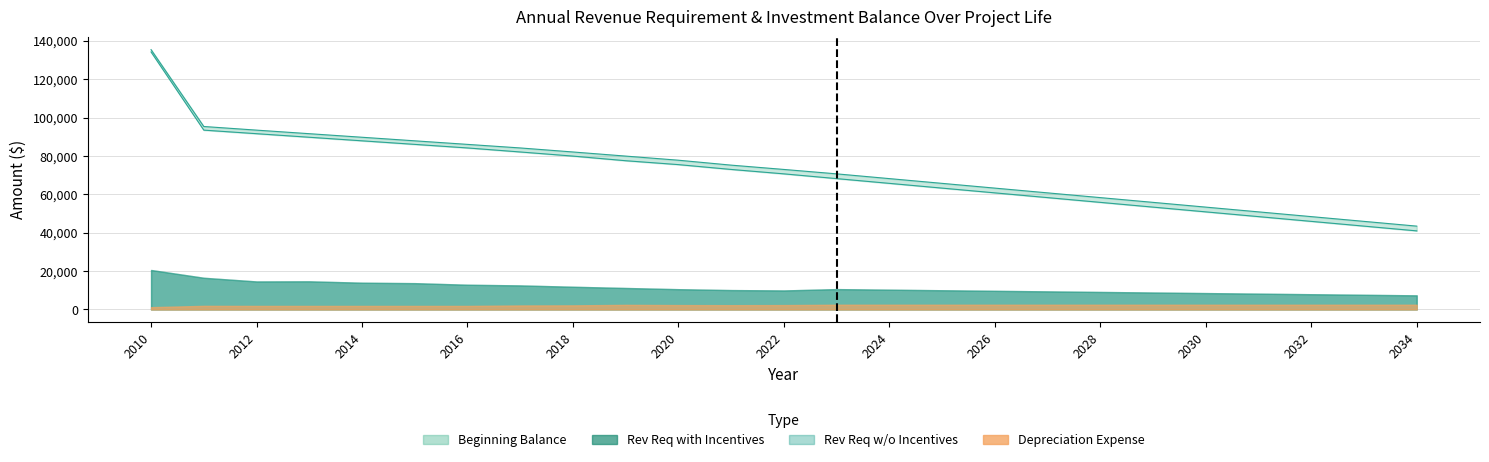

Rank the categories by Ending Balance value from highest to lowest.

2010, 2011, 2012, 2013, 2014, 2015, 2016, 2017, 2018, 2019, 2020, 2021, 2022, 2023, 2024, 2025, 2026, 2027, 2028, 2029, 2030, 2031, 2032, 2033, 2034